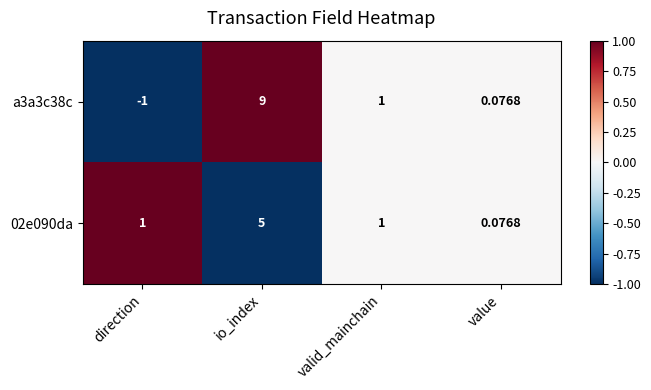

How many positive values does the a3a3c38c series have?

3